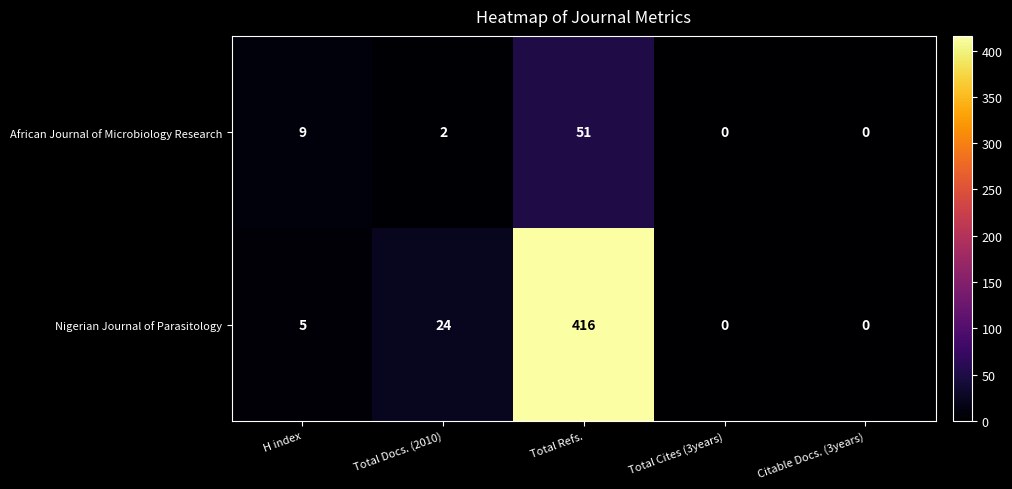

Reading right to left, extract all data points from this chart.

African Journal of Microbiology Research: 0	0	51	2	9
Nigerian Journal of Parasitology: 0	0	416	24	5